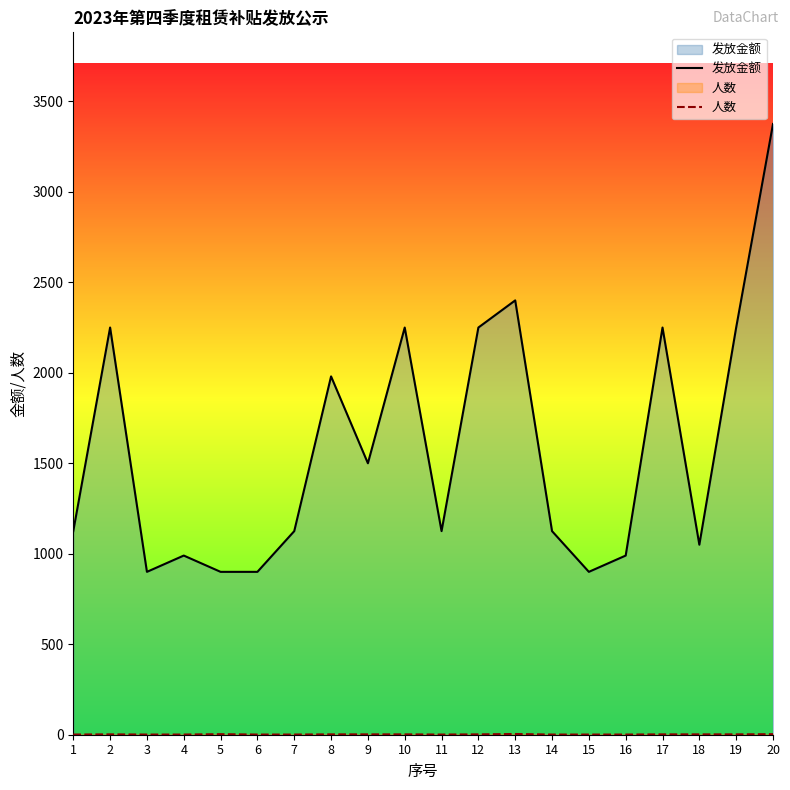

How many lines are shown in the chart?

2